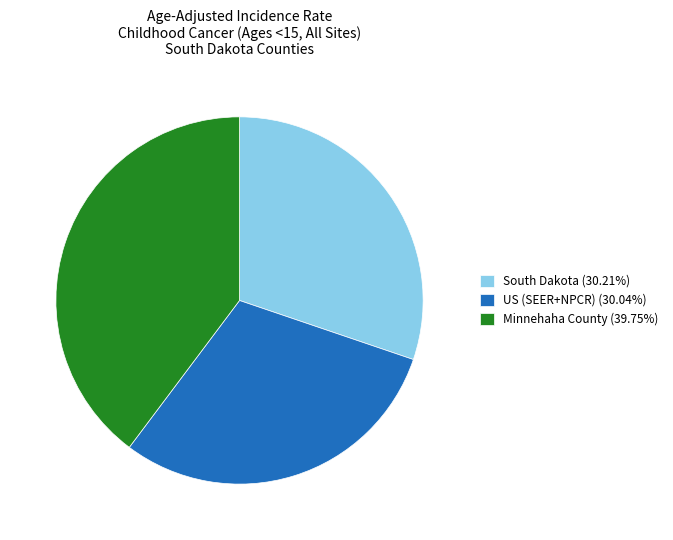

Does Minnehaha County (39.75%) account for over 50% of the chart?

No